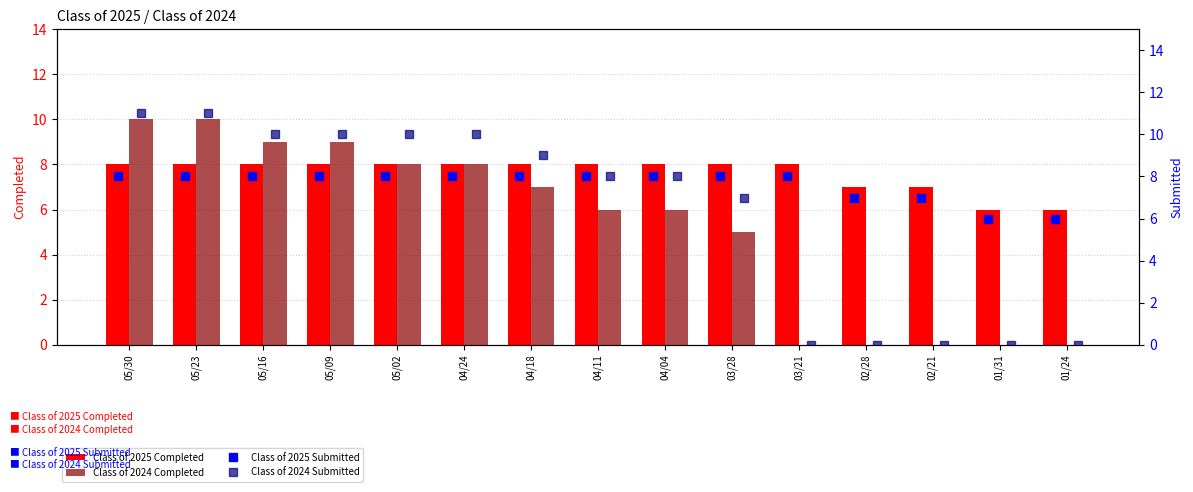

What is the difference between the maximum and second lowest values in the Class of 2025 Completed series?

2